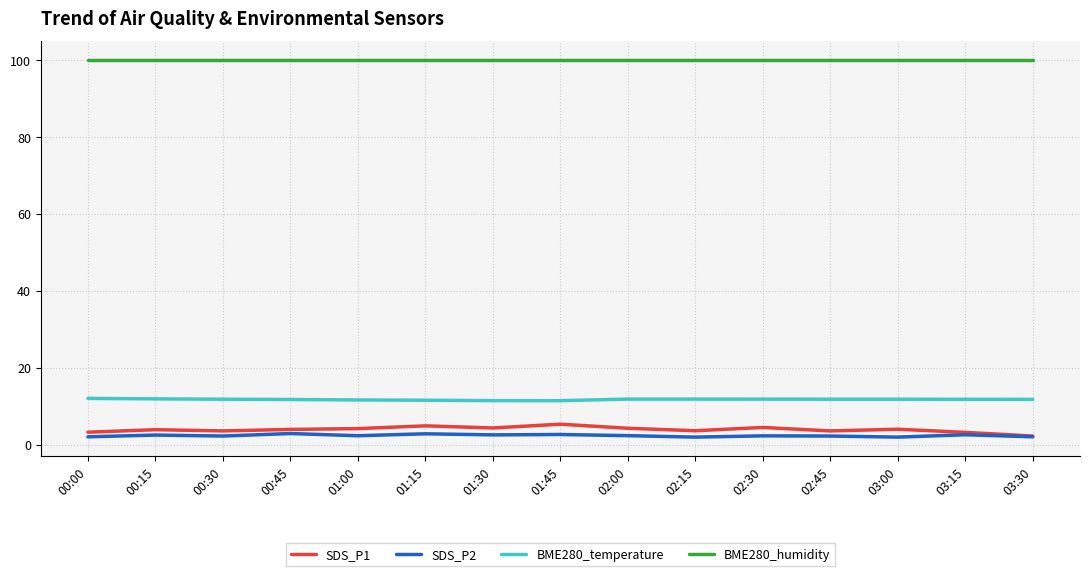

True or false: SDS_P1 has a value of 3.9 at 00:45.

True